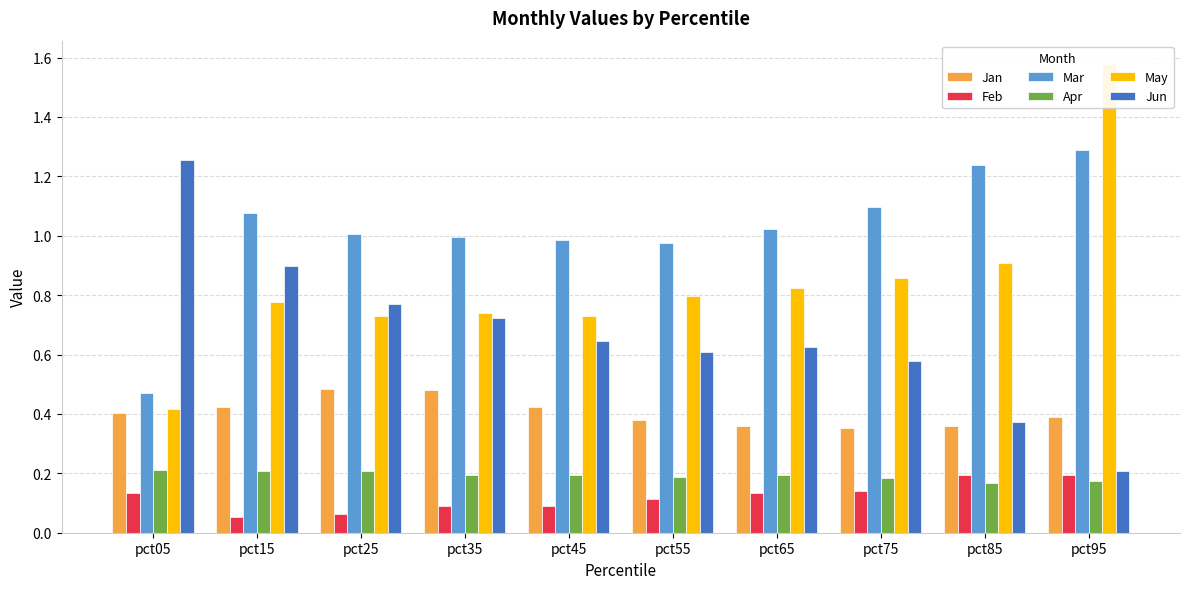

Reading left to right, what are all the values shown in this chart?

Jan: pct05=0.4	pct15=0.4	pct25=0.5	pct35=0.5	pct45=0.4	pct55=0.4	pct65=0.4	pct75=0.4	pct85=0.4	pct95=0.4
Feb: pct05=0.1	pct15=0.1	pct25=0.1	pct35=0.1	pct45=0.1	pct55=0.1	pct65=0.1	pct75=0.1	pct85=0.2	pct95=0.2
Mar: pct05=0.5	pct15=1.1	pct25=1.0	pct35=1.0	pct45=1.0	pct55=1.0	pct65=1.0	pct75=1.1	pct85=1.2	pct95=1.3
Apr: pct05=0.2	pct15=0.2	pct25=0.2	pct35=0.2	pct45=0.2	pct55=0.2	pct65=0.2	pct75=0.2	pct85=0.2	pct95=0.2
May: pct05=0.4	pct15=0.8	pct25=0.7	pct35=0.7	pct45=0.7	pct55=0.8	pct65=0.8	pct75=0.9	pct85=0.9	pct95=1.6
Jun: pct05=1.3	pct15=0.9	pct25=0.8	pct35=0.7	pct45=0.6	pct55=0.6	pct65=0.6	pct75=0.6	pct85=0.4	pct95=0.2